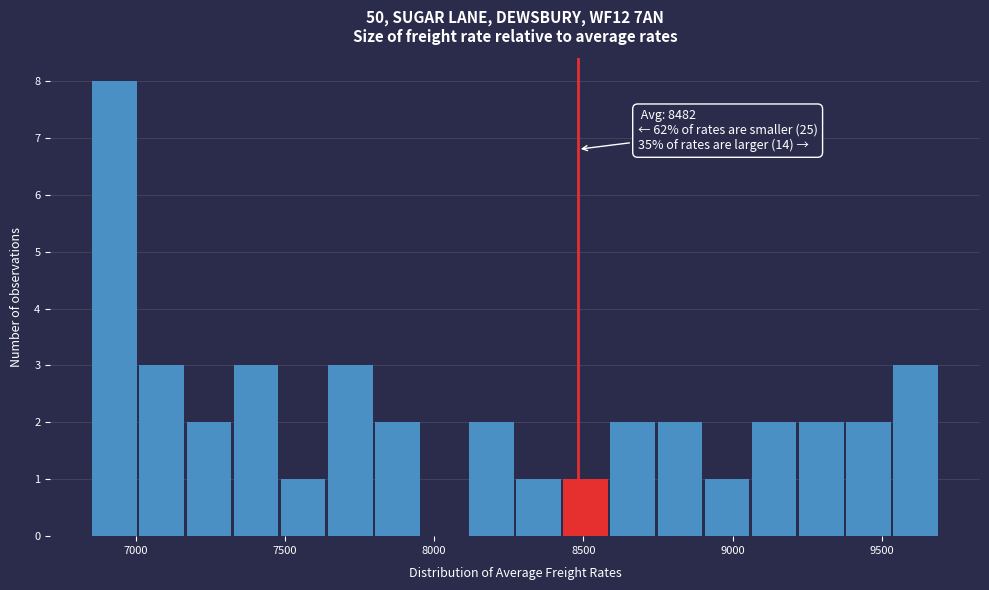

Read against the x-axis, roughly where is the centre of the tallest bar?

6950